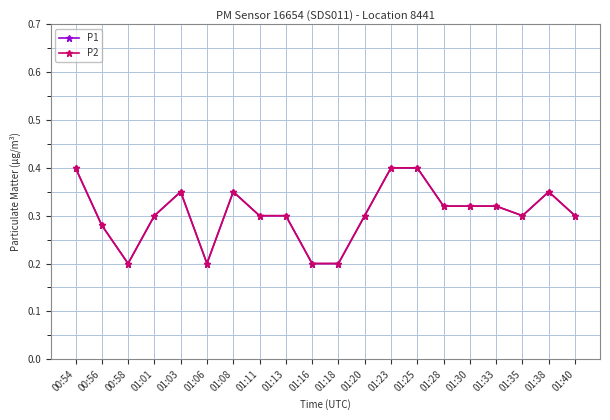

Rank the series at 00:54 from highest to lowest value.

P1, P2